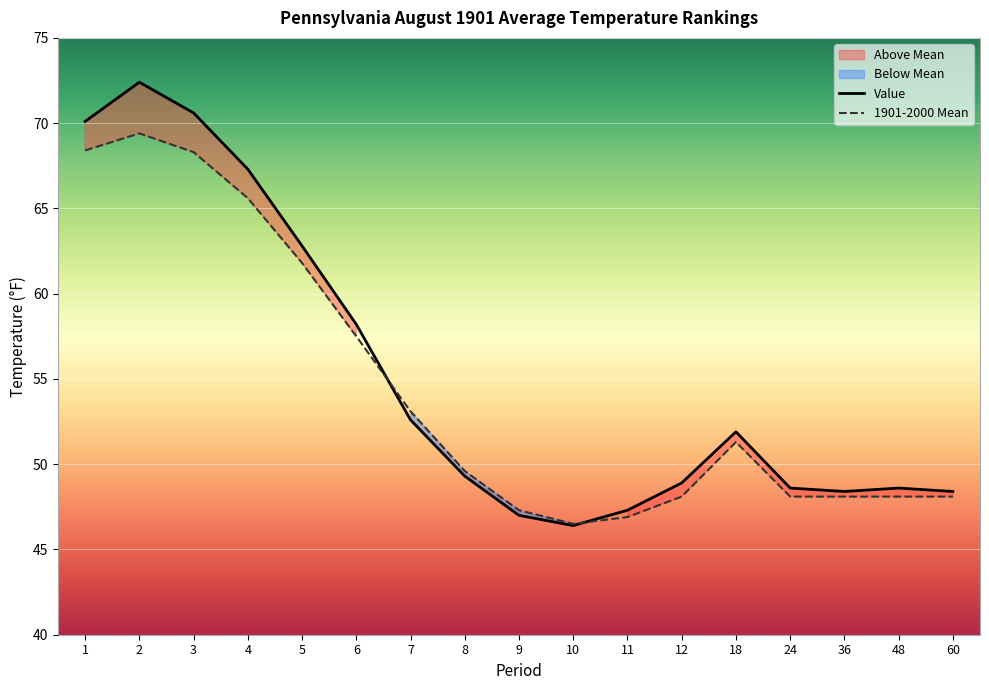

How many times do Value and 1901-2000 Mean cross each other?

2